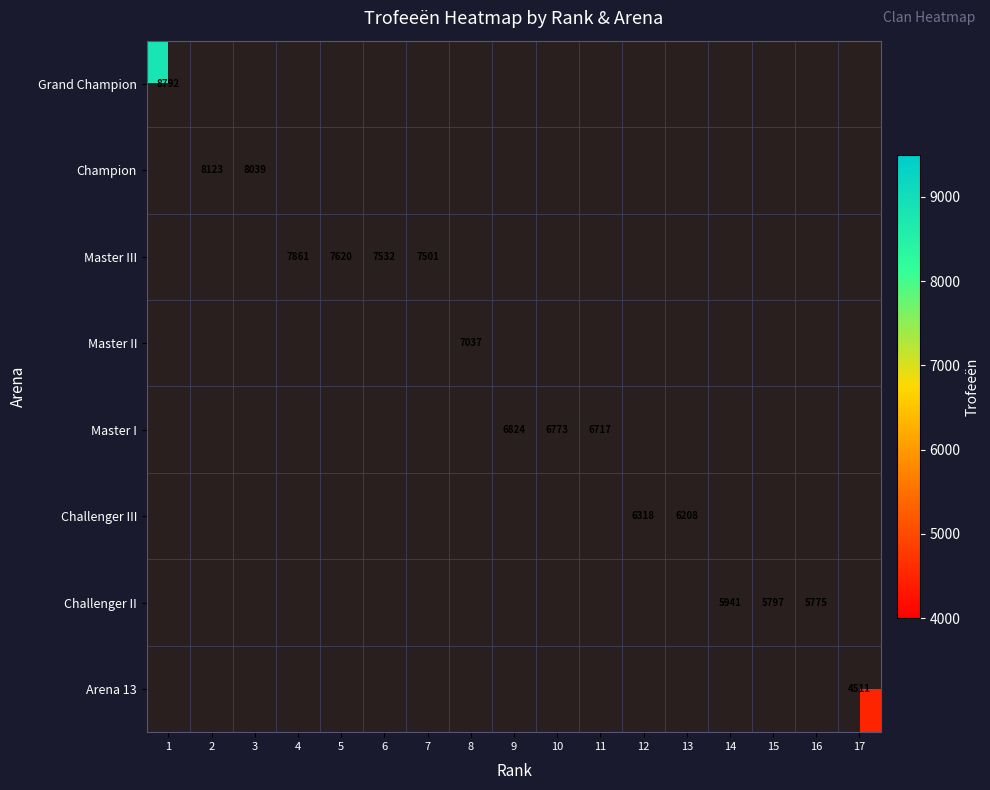

What is the minimum value shown in the chart?

4511.0